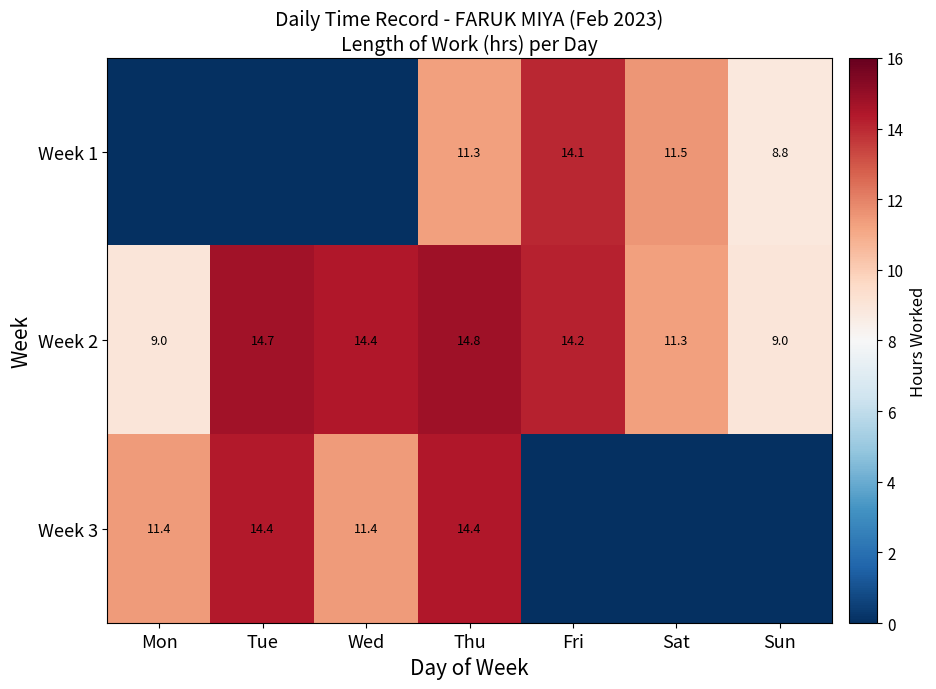

The value of Week 1 at Sun is 8.8. True or false?

True